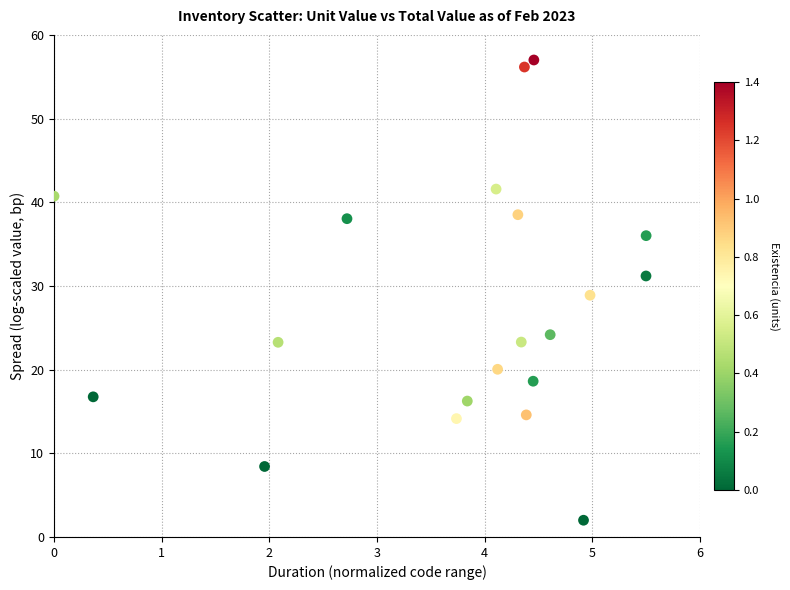

What is the range of X values (max minus min)?

5.5